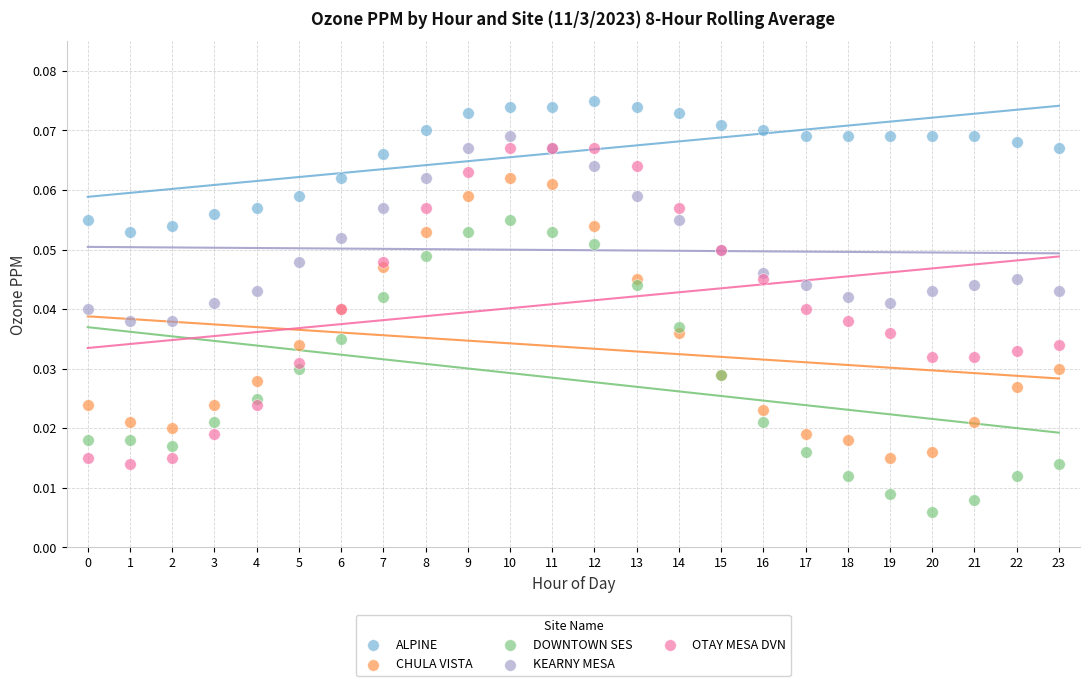

Which series has the widest spread of Y values?

OTAY MESA DVN